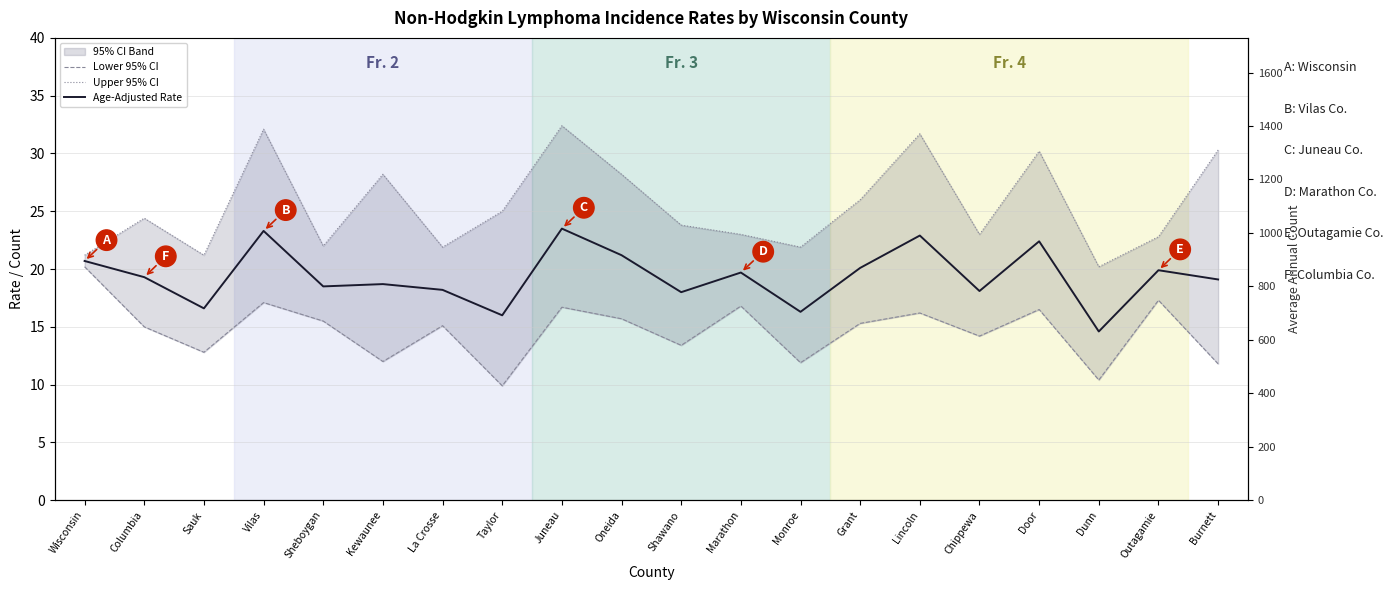

Which series has the largest range (max minus min)?

Upper 95% CI